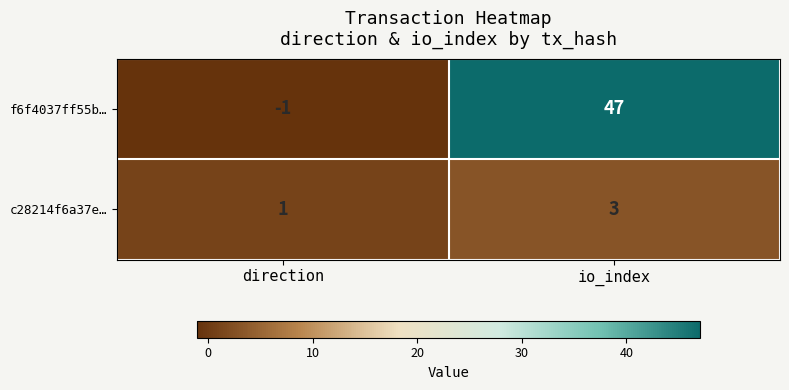

Reading left to right, list all the values displayed in this chart.

f6f4037ff55b…: direction=-1	io_index=47
c28214f6a37e…: direction=1	io_index=3